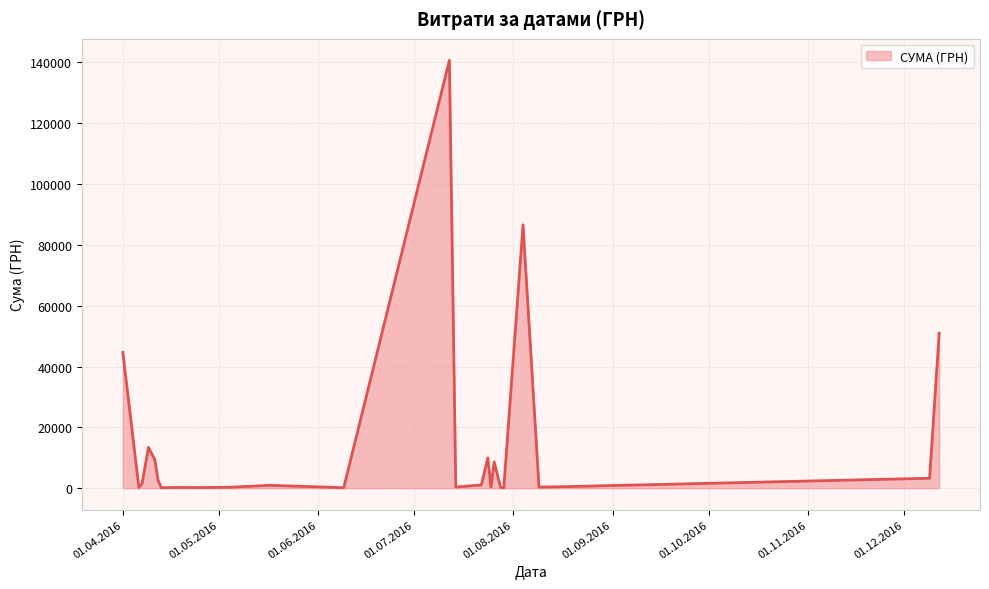

How many interior local valleys (lower than both neighbors) does the data have?

13